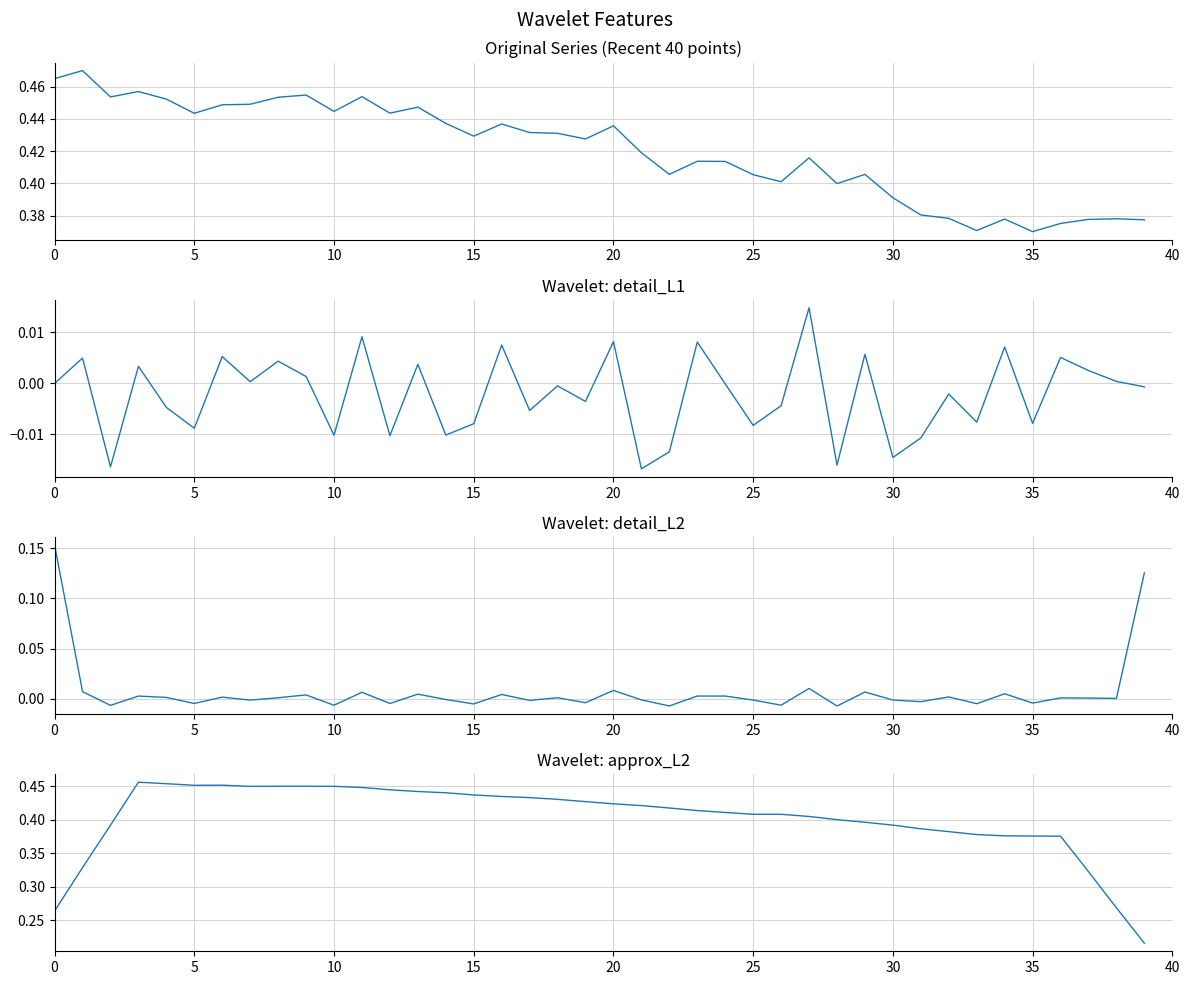

Which has a higher value, 21 or 38?

21